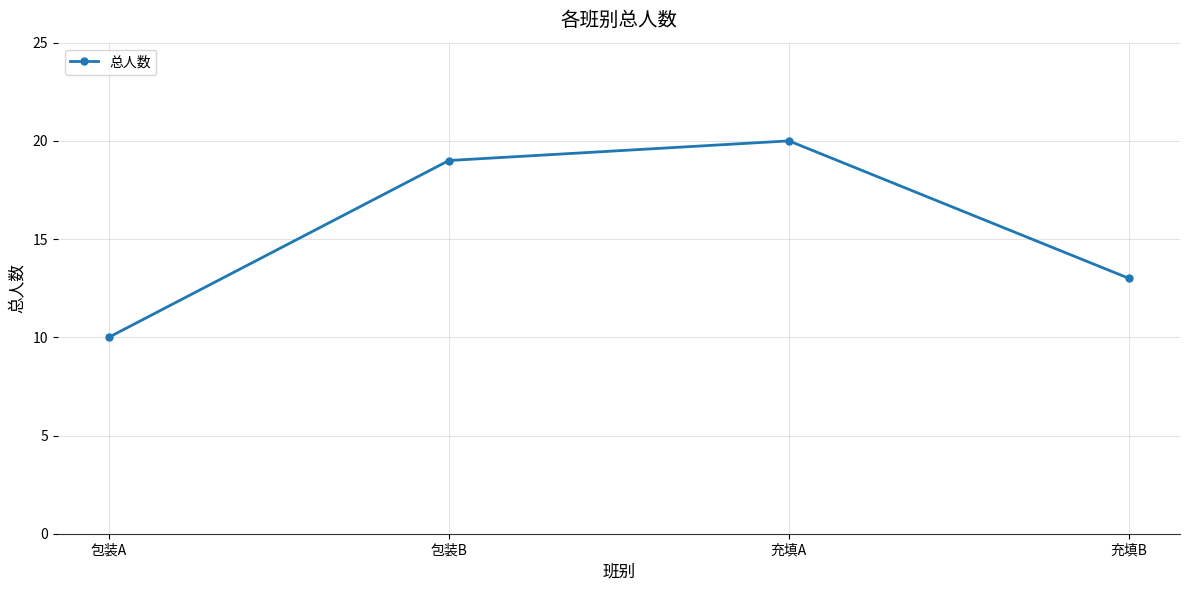

What is the change in value from 包装B to 充填B?

-6